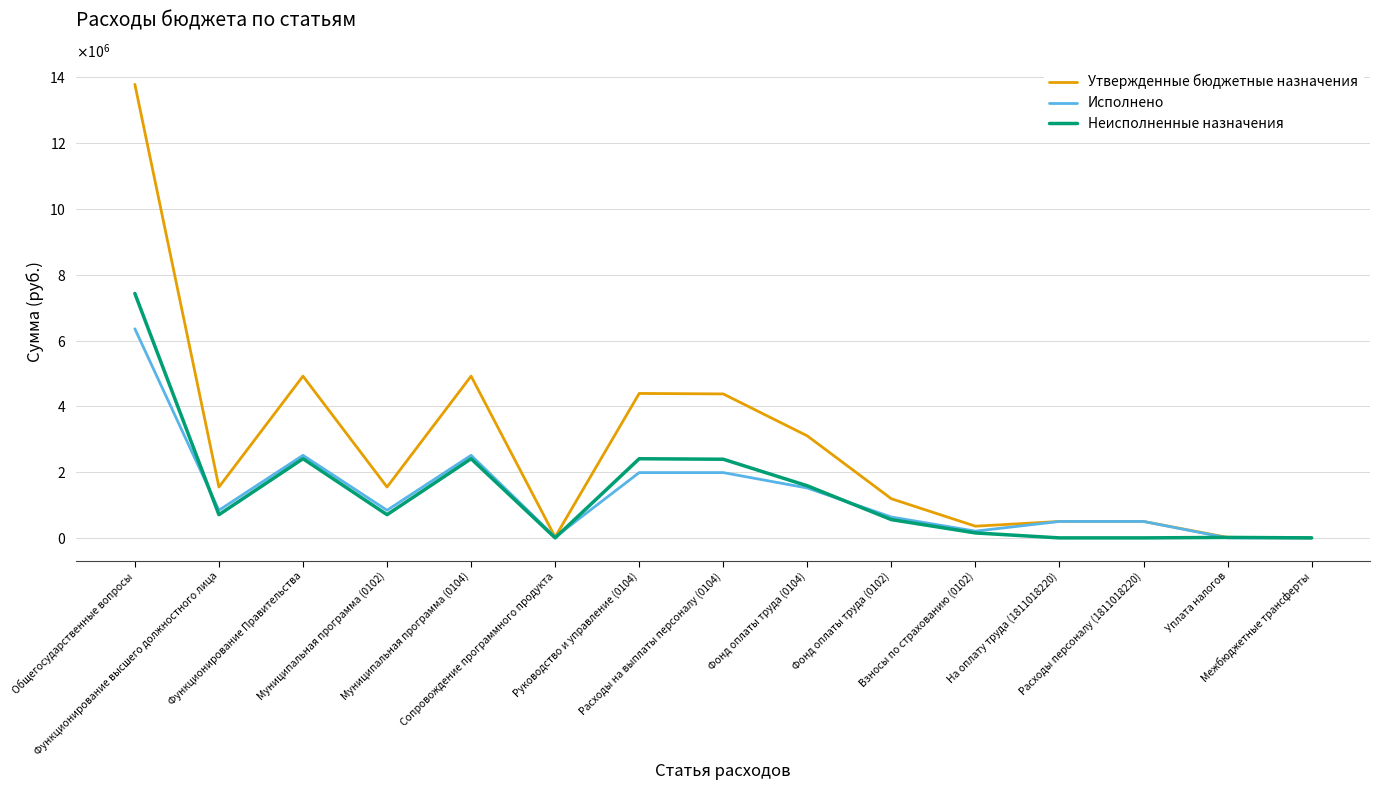

Which has a higher value, Муниципальная программа (0104) or Расходы на выплаты персоналу (0104)?

Муниципальная программа (0104)